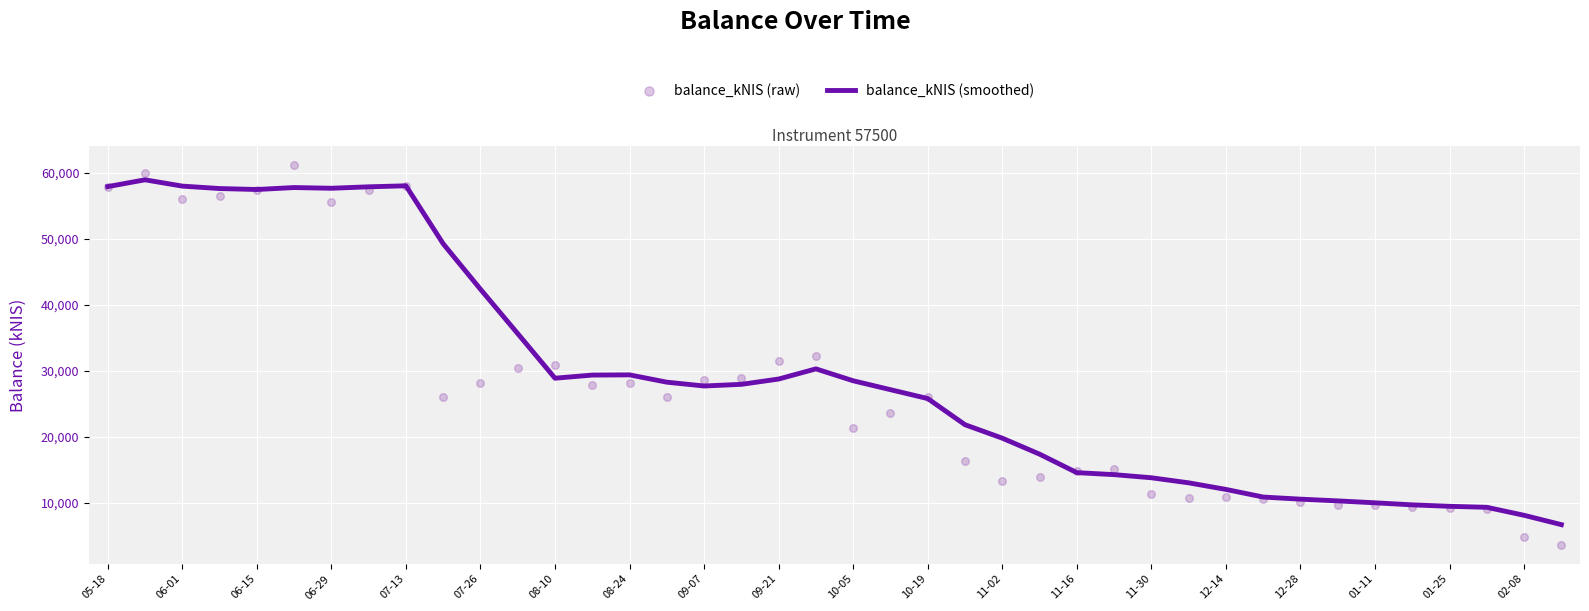

Which series has the largest total across all categories?

balance_kNIS (smoothed)